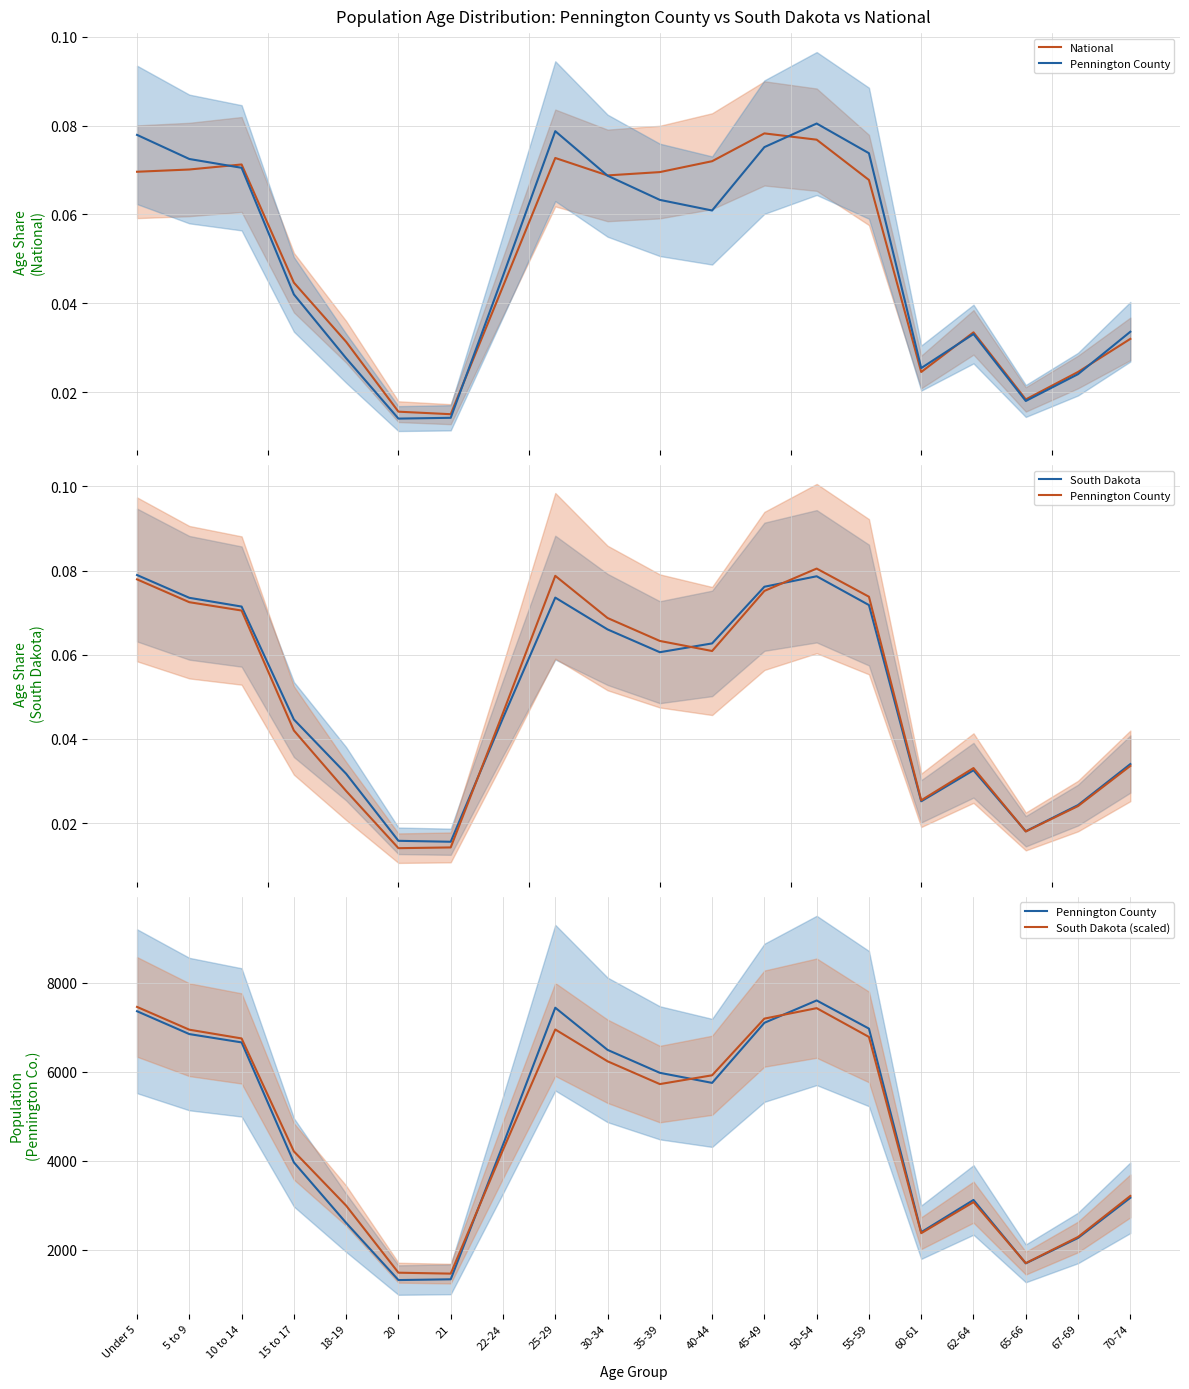

At which label does South Dakota (scaled) reach its peak?

Under 5